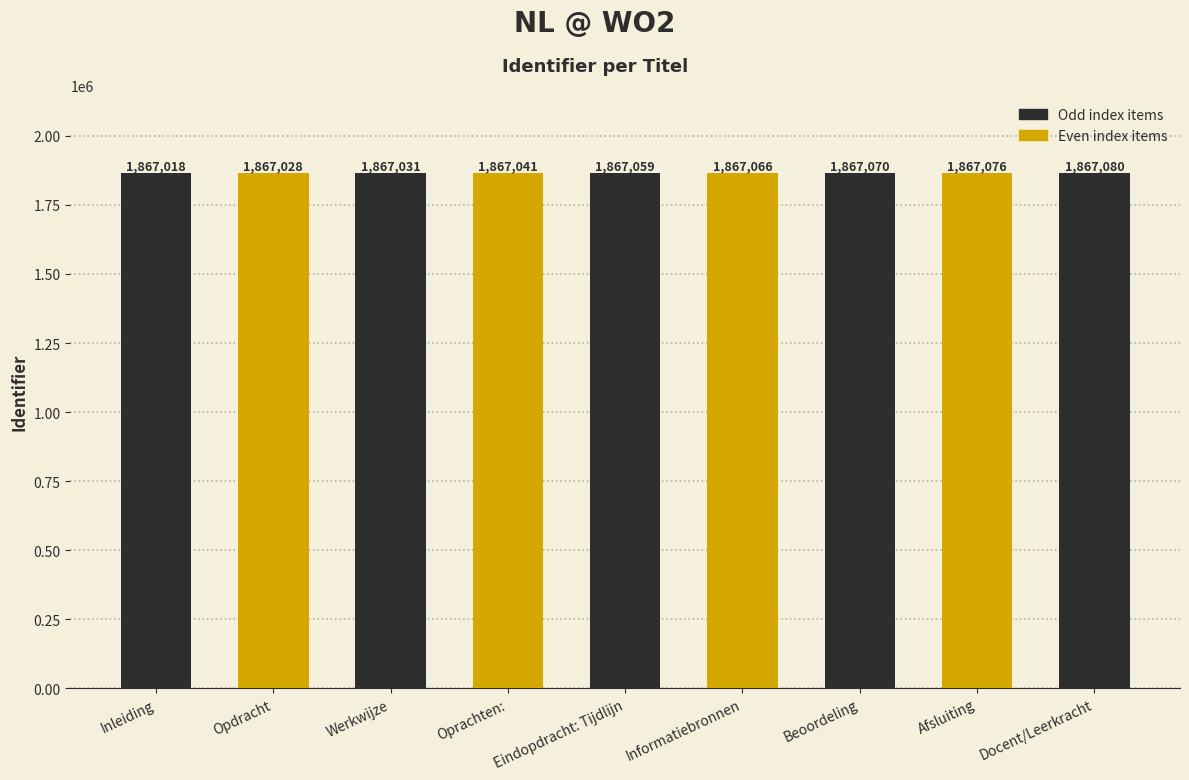

What is the difference between the values at Oprachten: and Werkwijze?

10